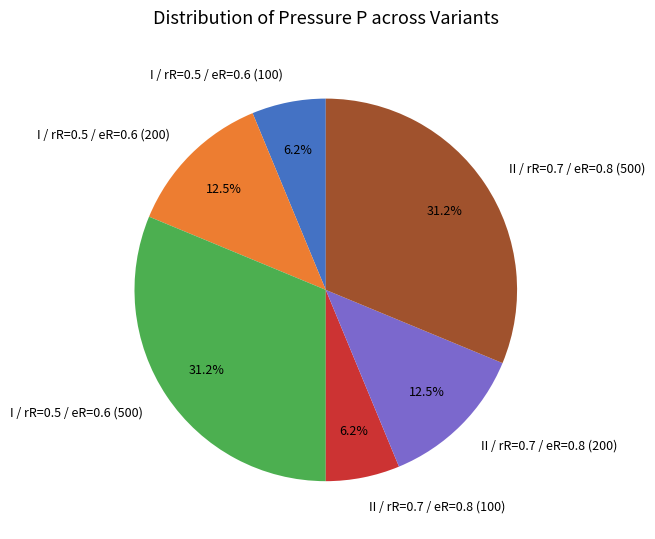

Is I / rR=0.5 / eR=0.6 (100) the majority of the pie?

No